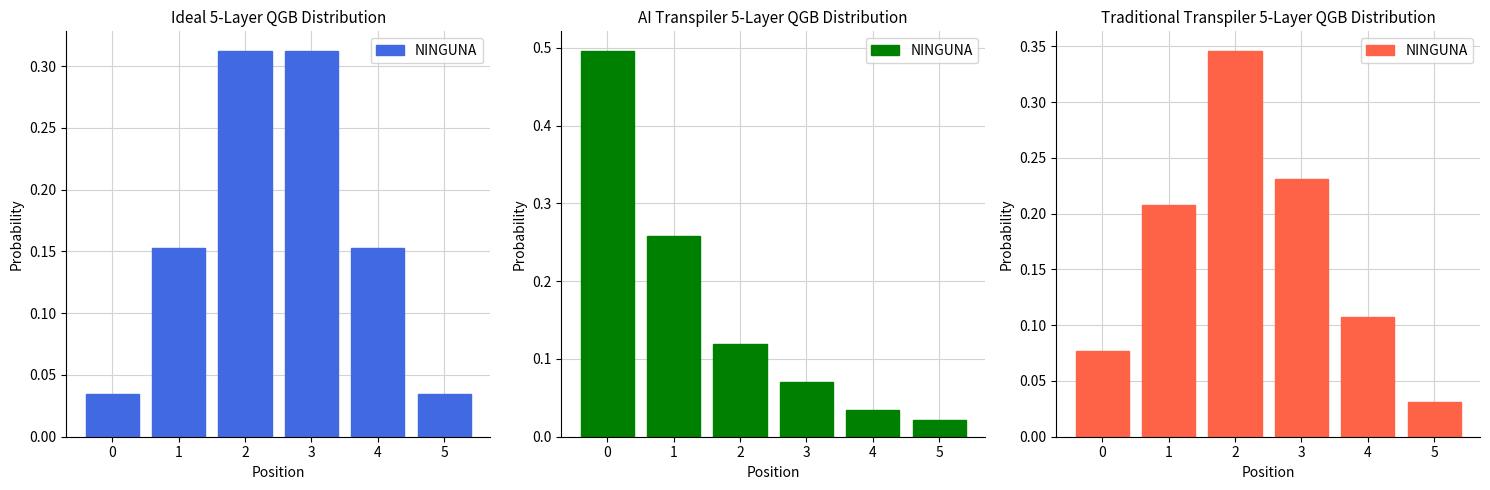

List the labels in order of value, largest first.

2, 3, 1, 4, 0, 5